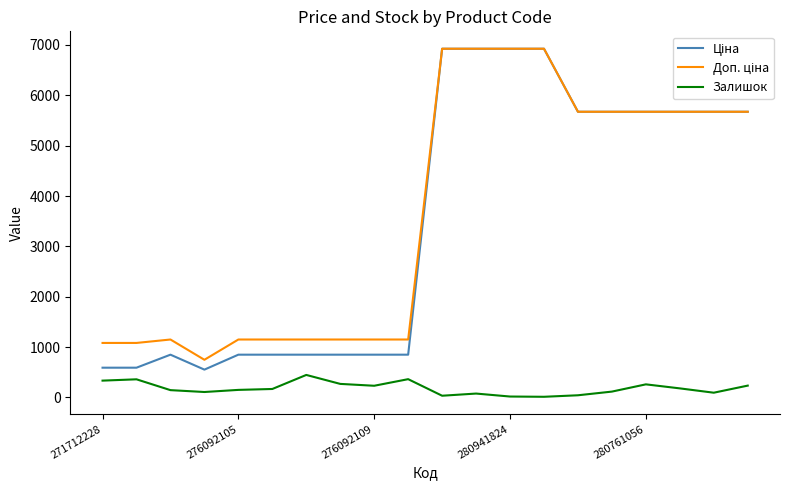

Does the chart have visible grid lines?

No